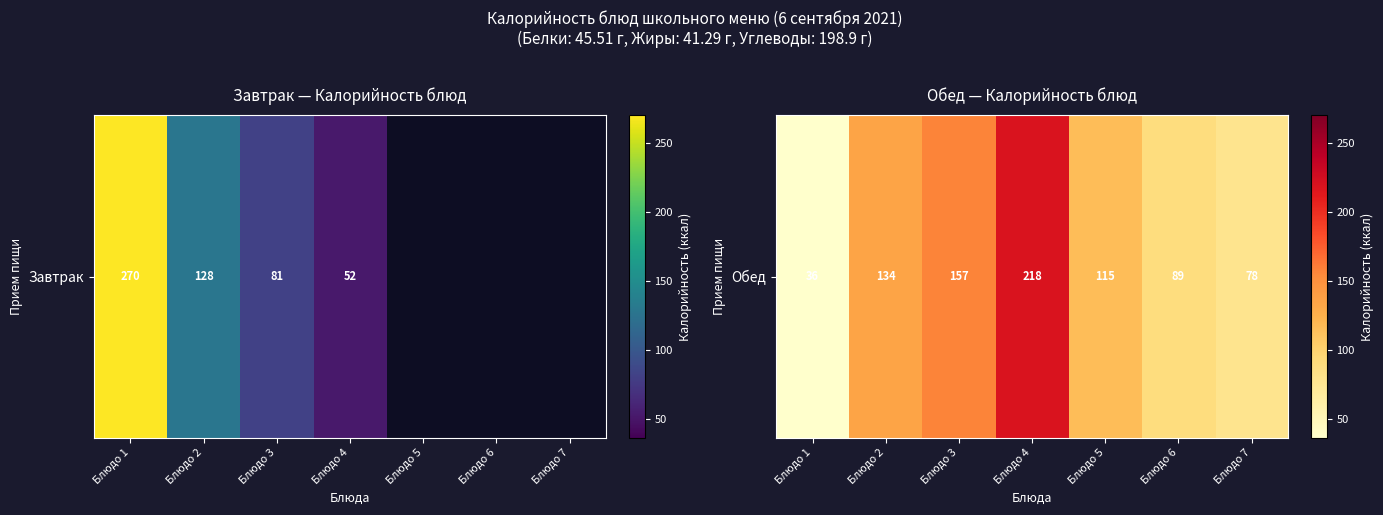

Rank the categories by value from lowest to highest.

Блюдо 1, Блюдо 7, Блюдо 6, Блюдо 5, Блюдо 2, Блюдо 3, Блюдо 4